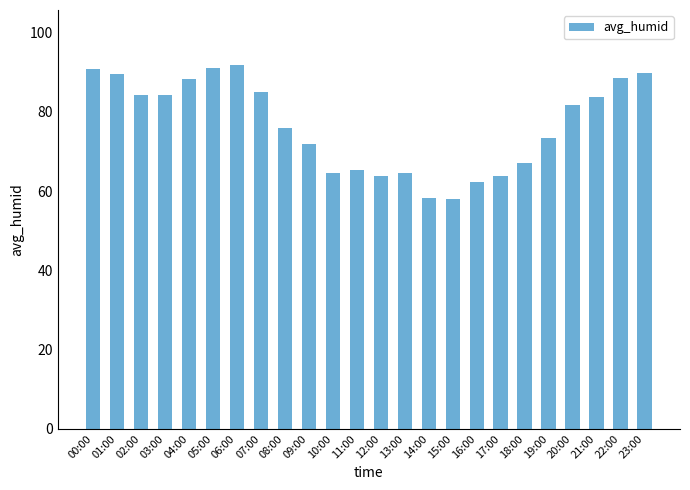

What is the minimum value shown in the chart?

57.9